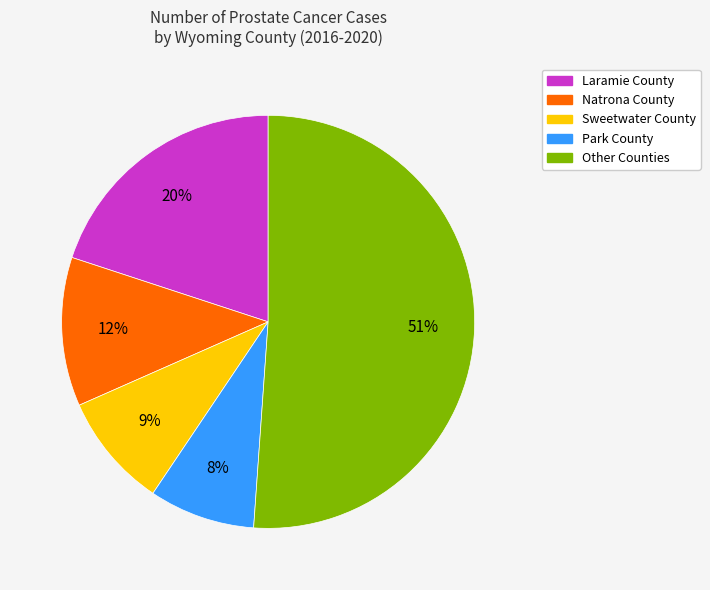

What is the ratio of the value at Park County to the value at Laramie County?

0.4